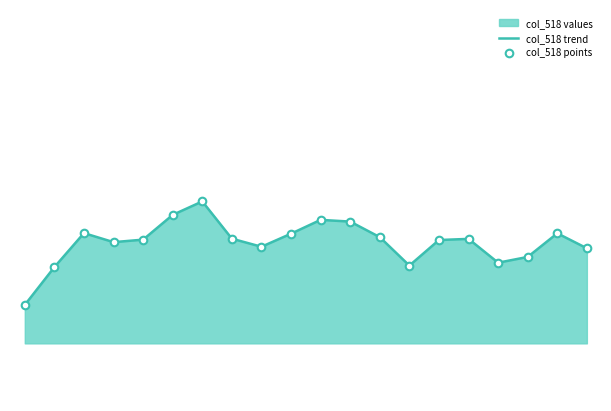

Which series has the largest total across all categories?

col_518 trend